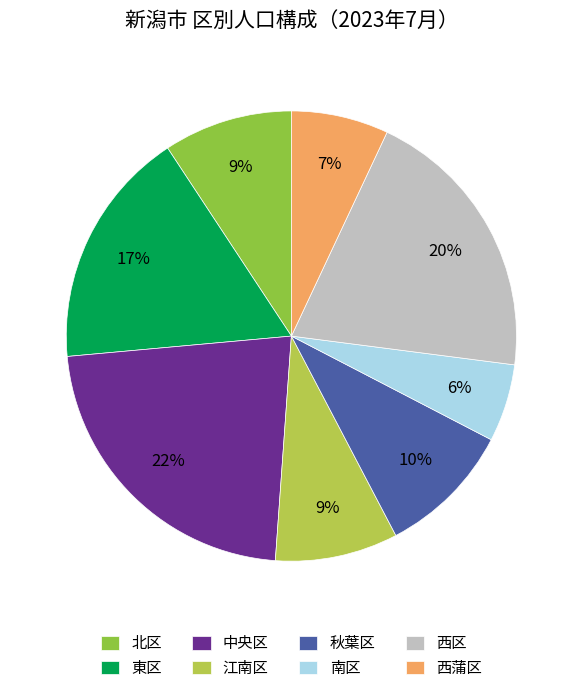

What percentage is the 東区 slice, to the nearest percent?

17%